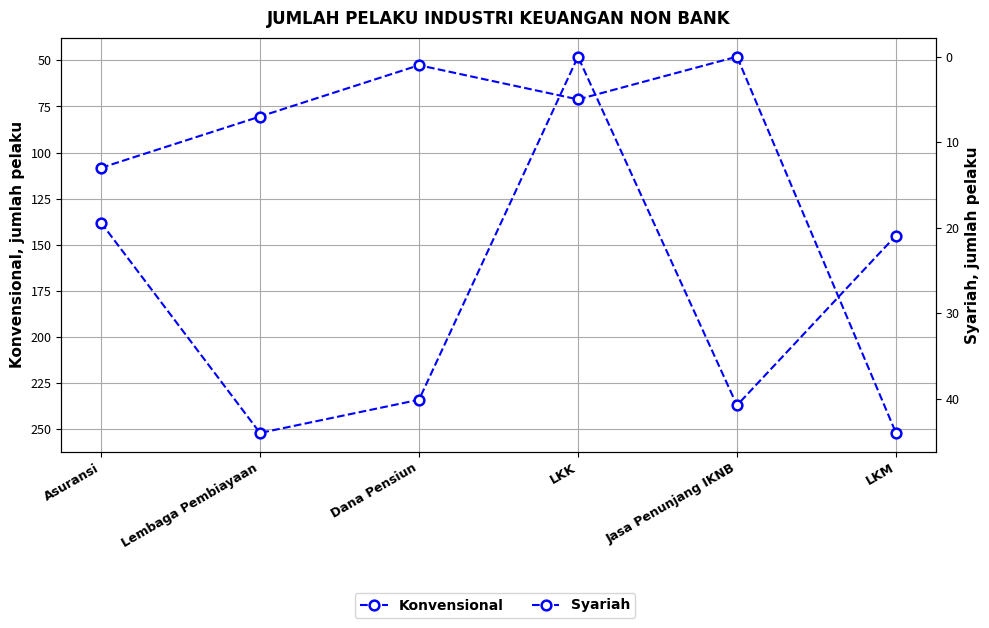

Reading left to right, transcribe all the data shown in this chart.

Konvensional: 138	252	234	48	237	145
Syariah: 13	7	1	5	0	44